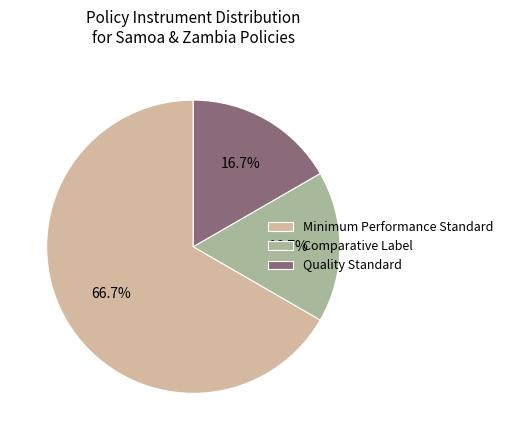

Which category accounts for the majority?

Minimum Performance Standard